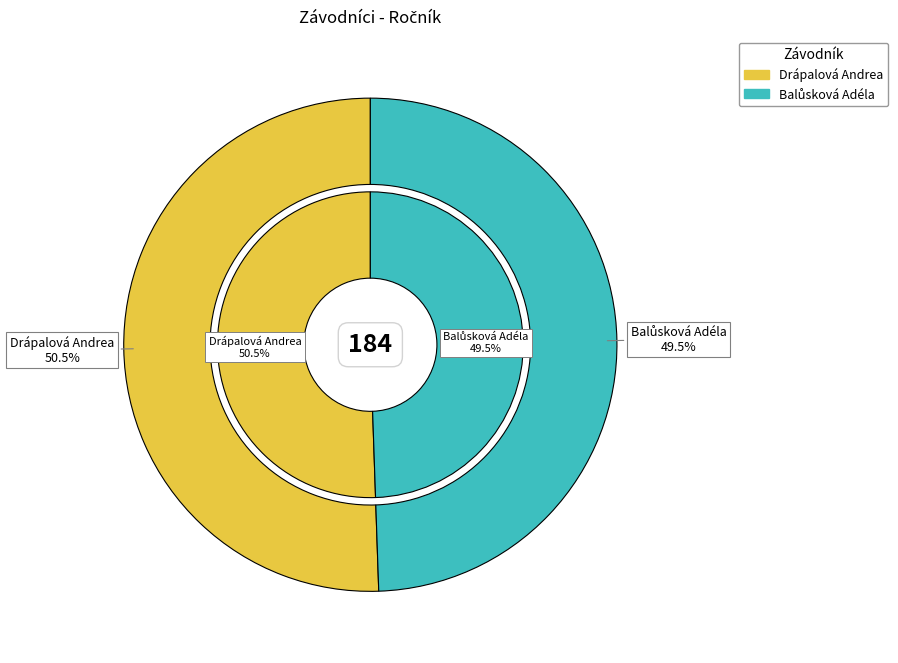

What is the total percentage of Balůsková Adéla and Drápalová Andrea?

100.0%